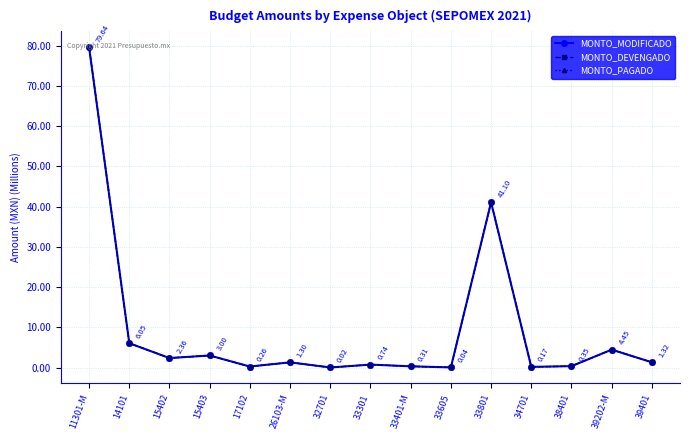

The MONTO_MODIFICADO series shows 5.9 at 39202-M. True or false?

False